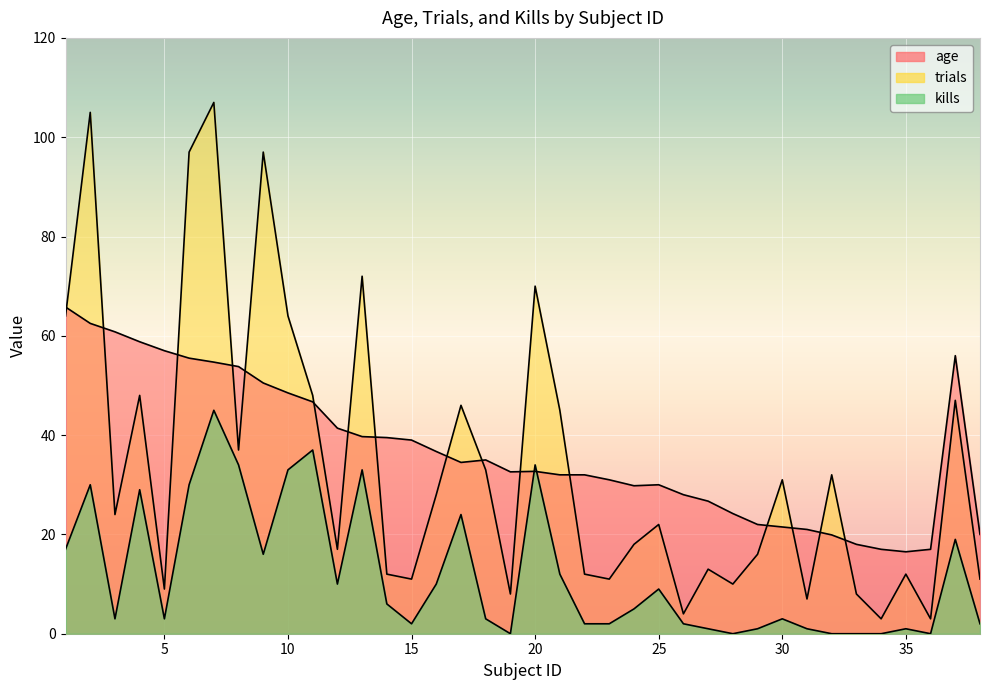

The age series shows 10.2 at 35. True or false?

False